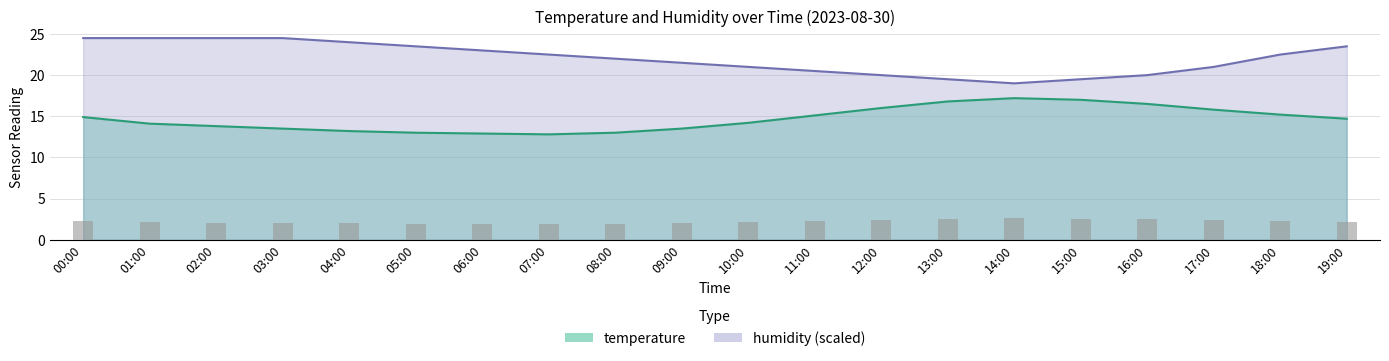

List the series in order of their peak value, lowest first.

temperature, humidity